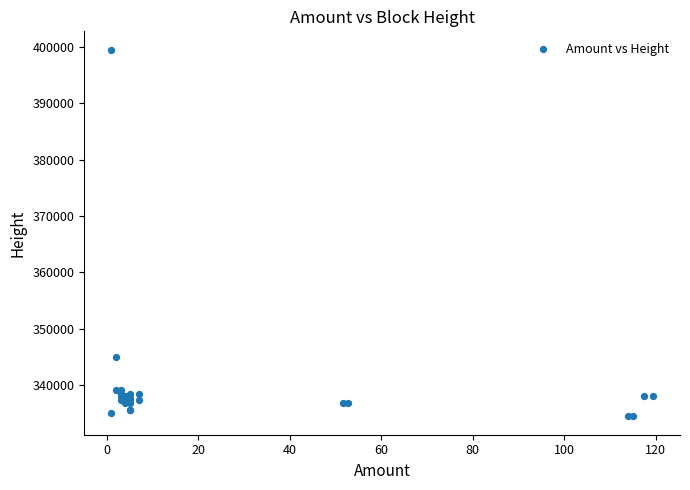

What Y value in the scatter plot is closest to 366994?

344993